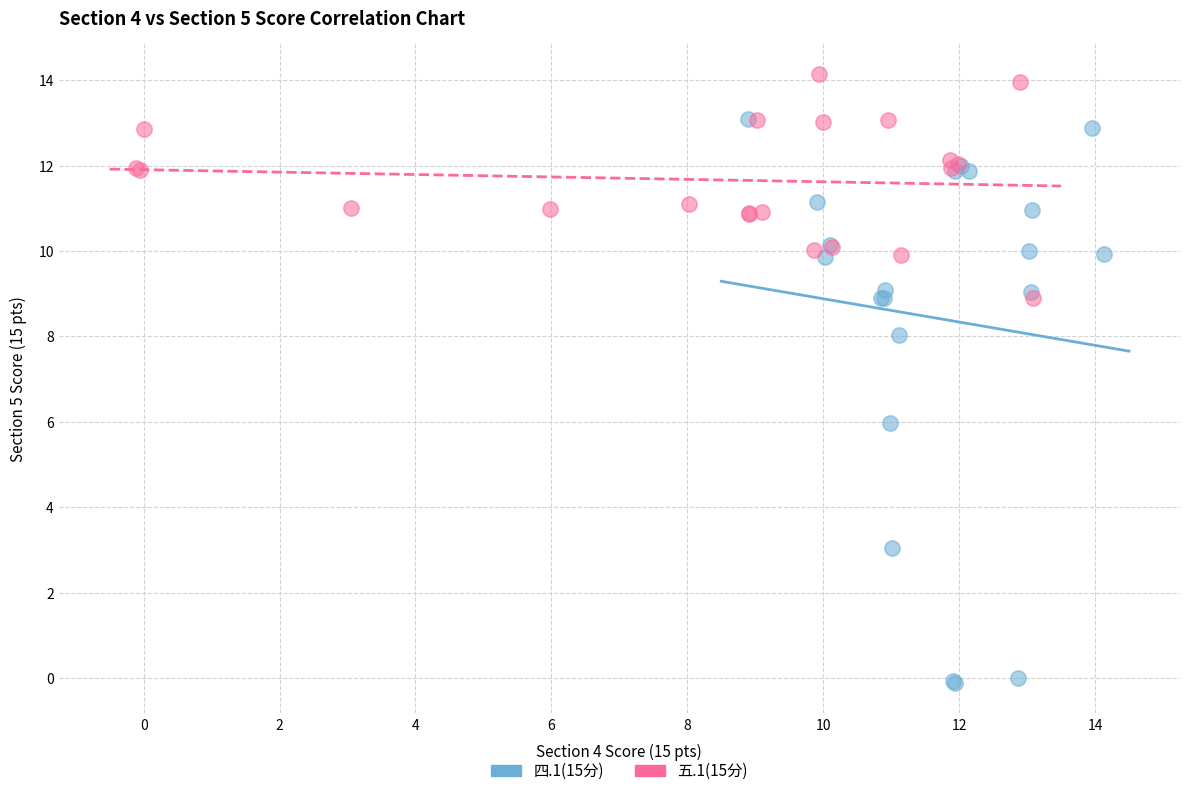

Which series has the largest Y range (max minus min)?

四.1(15分)